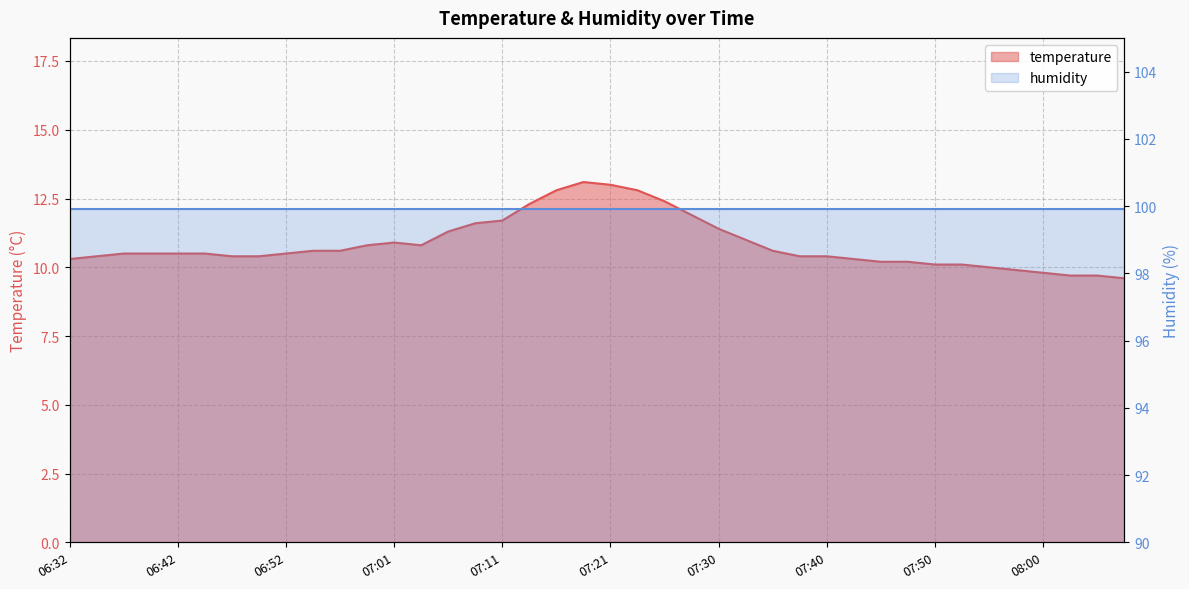

At which label does the data first exceed 10?

06:32